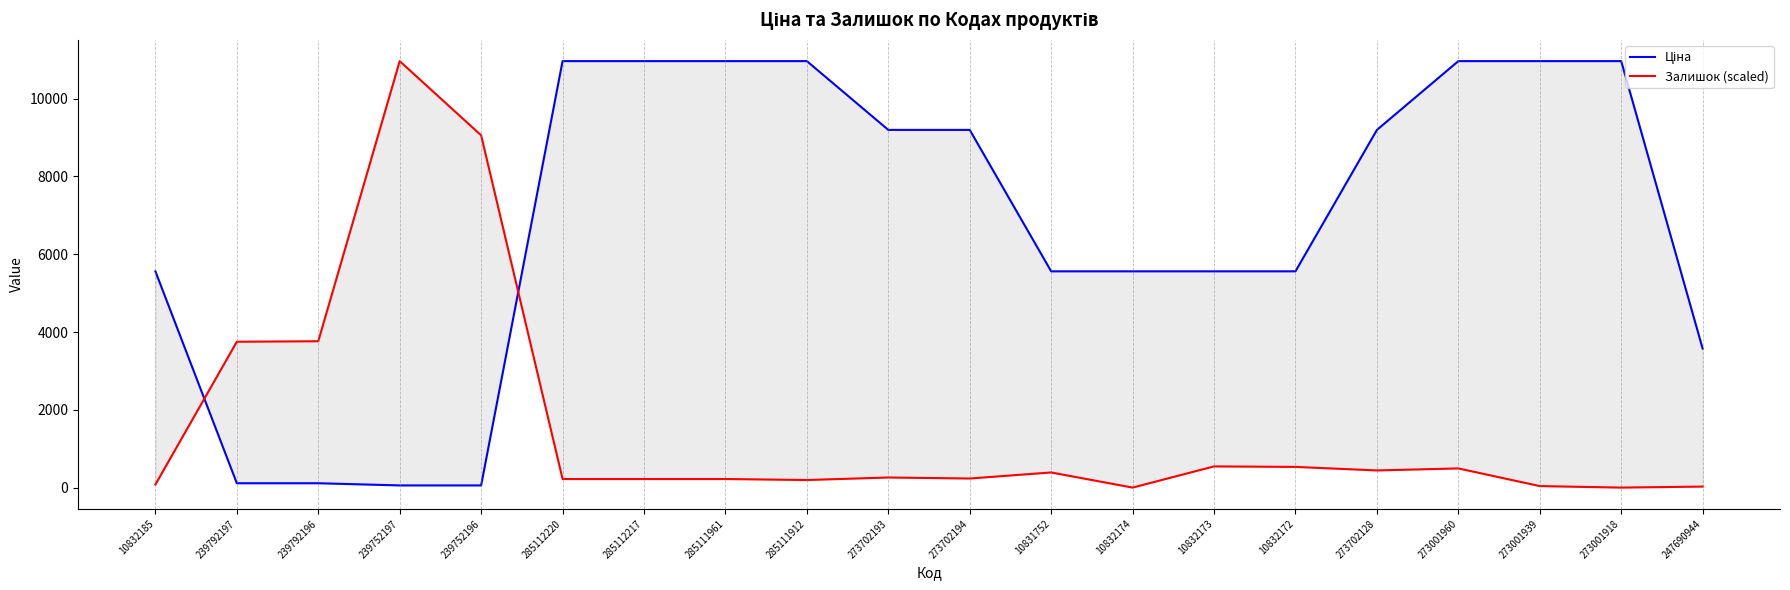

At 239792197, list the series in order from largest to smallest.

Залишок (scaled), Ціна